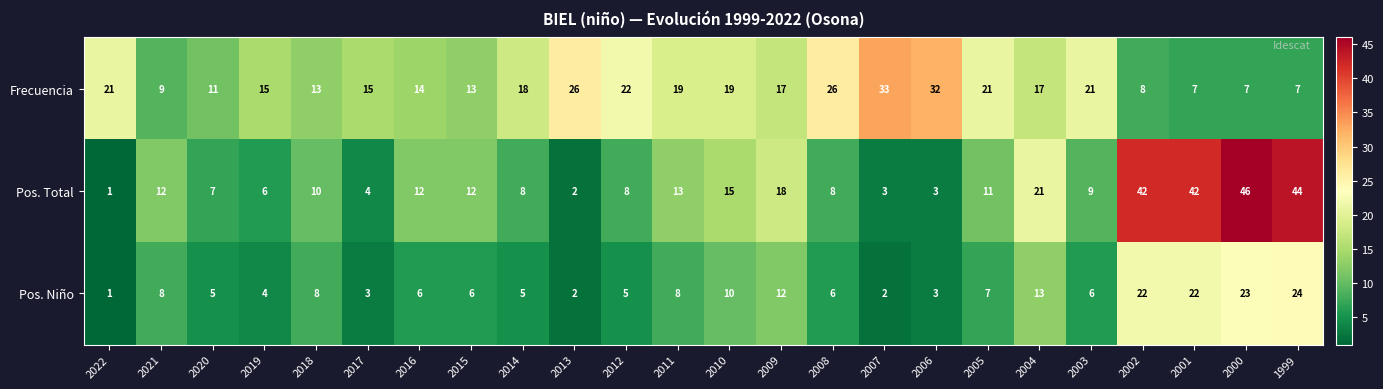

What is the maximum value shown in the chart?

46